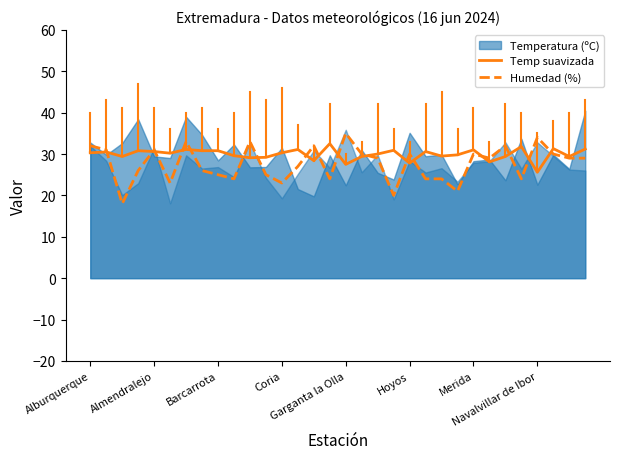

Is it true that Humedad (%) equals 45.6 at 25?

False